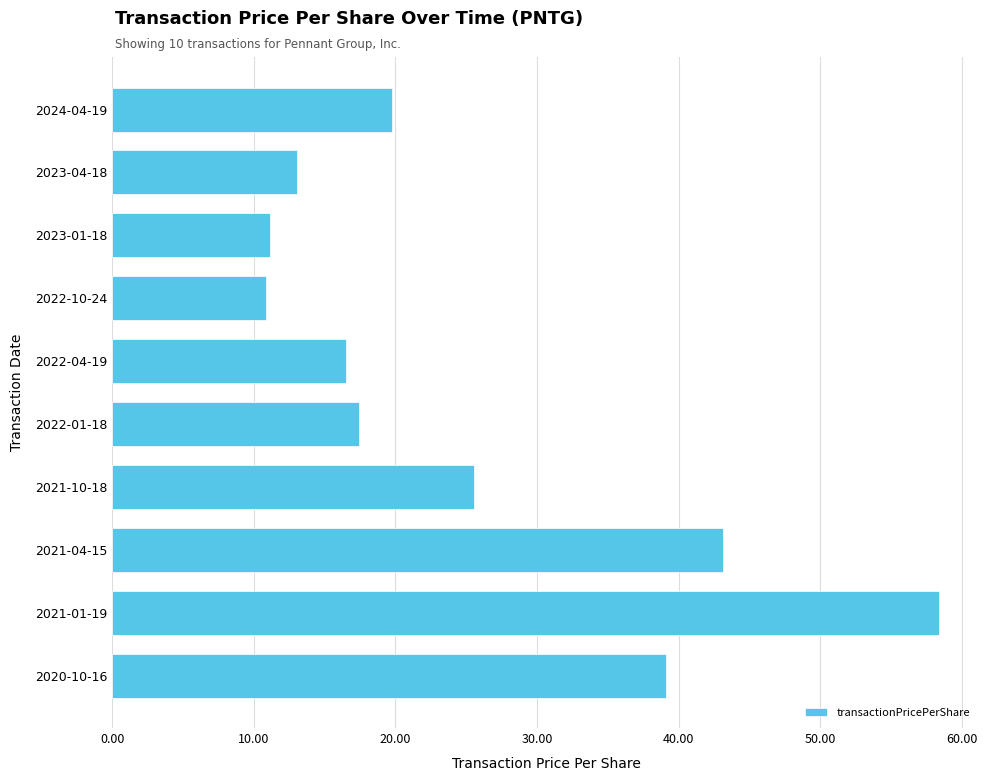

Is it true that the value at 2021-01-19 is 58.4?

True